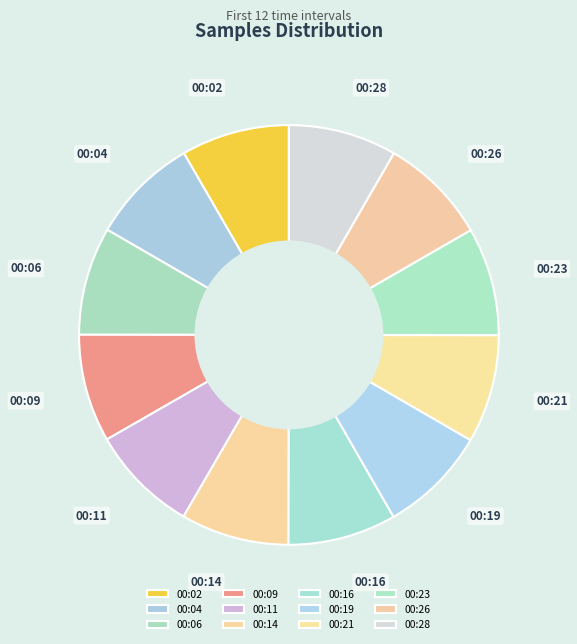

The 00:19 slice represents 15% of the pie. True or false?

False